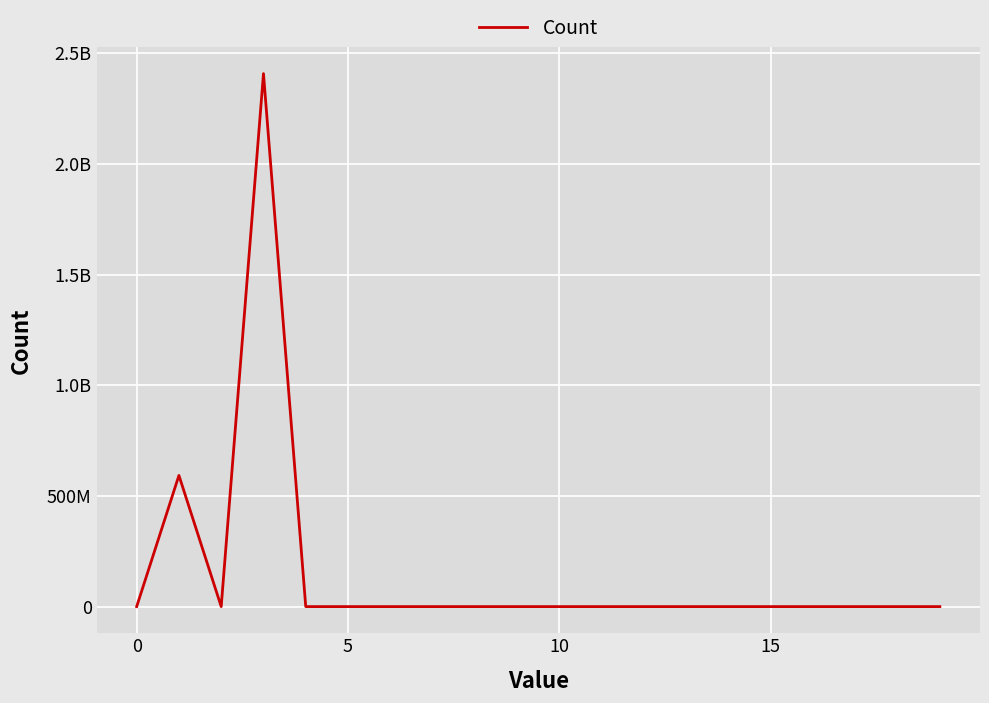

Does the chart have visible grid lines?

Yes